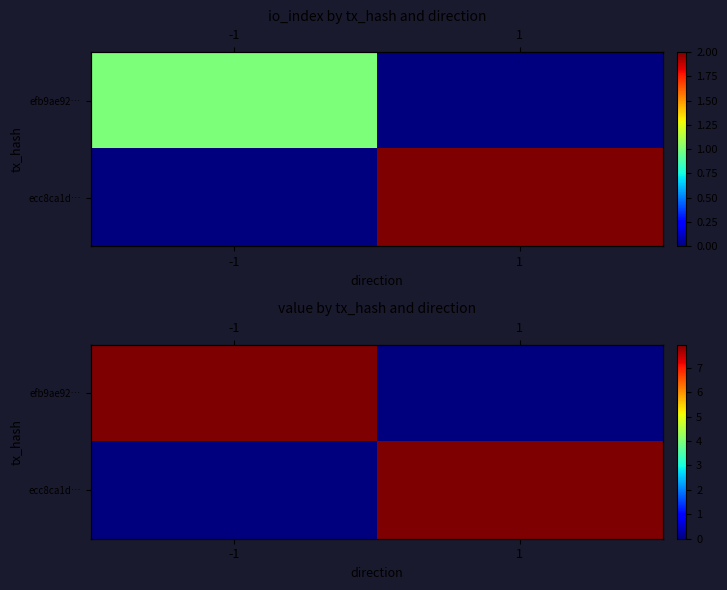

How many values in the ecc8ca1d… series exceed 7?

1